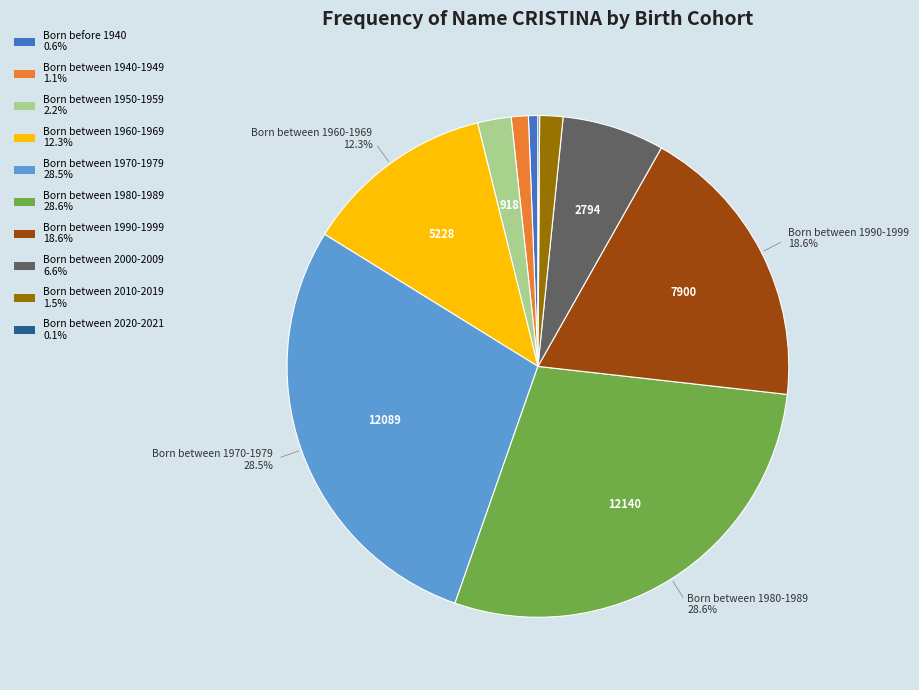

Does any single category account for the majority?

No